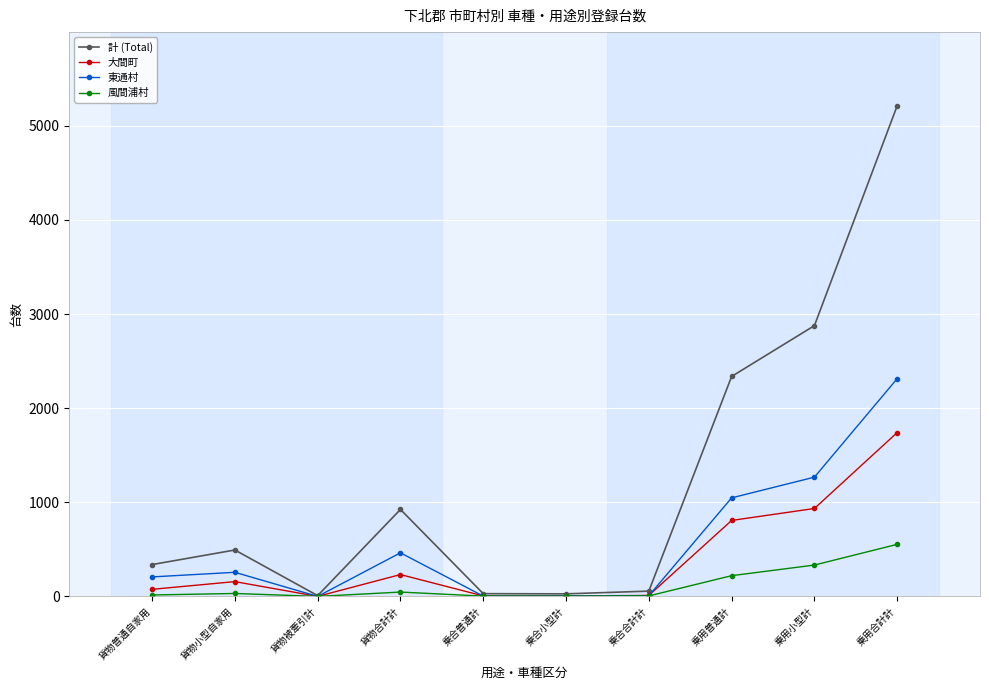

At which category does 東通村 reach its first local valley?

貨物被牽引計